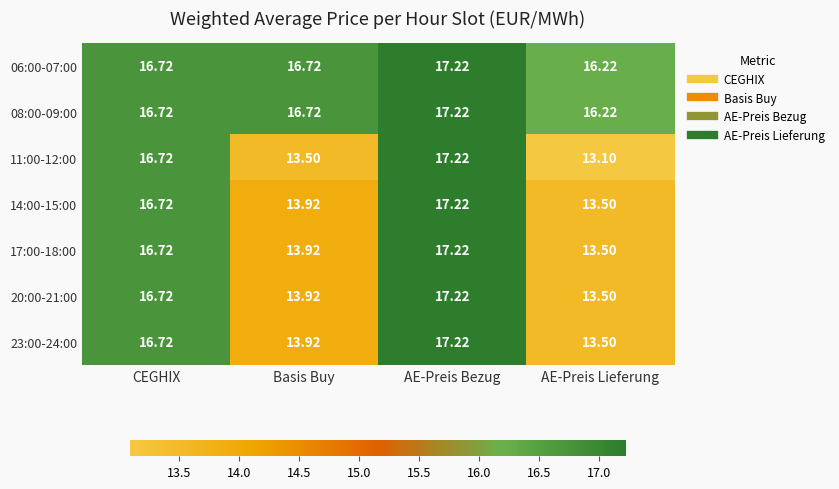

Where does the 11:00-12:00 series first go above 16?

CEGHIX